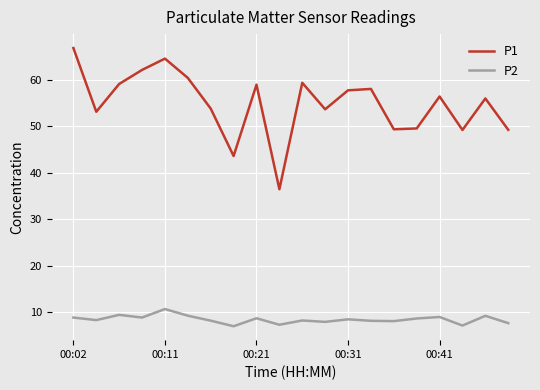

List the series in order of their peak value, lowest first.

P2, P1